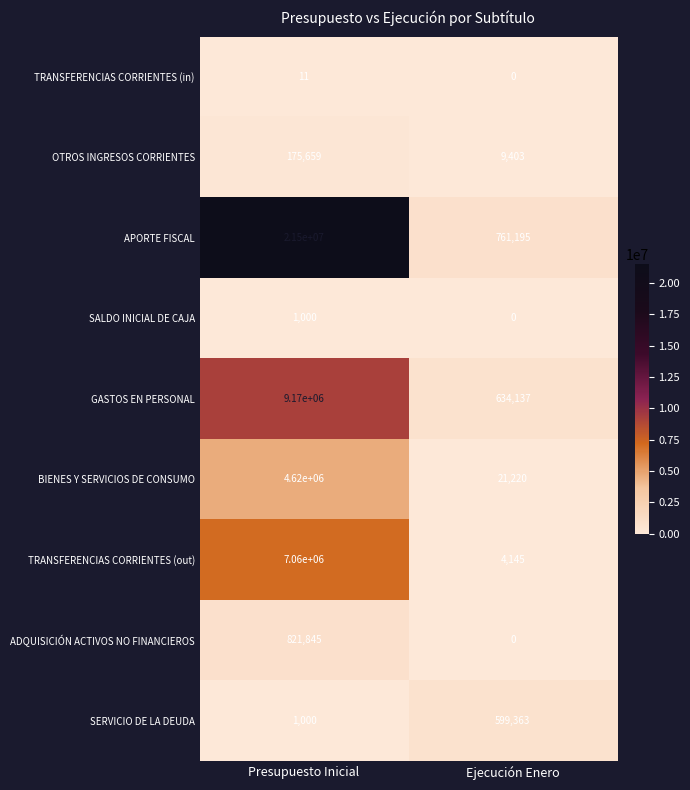

What is the greatest value displayed?

21500000